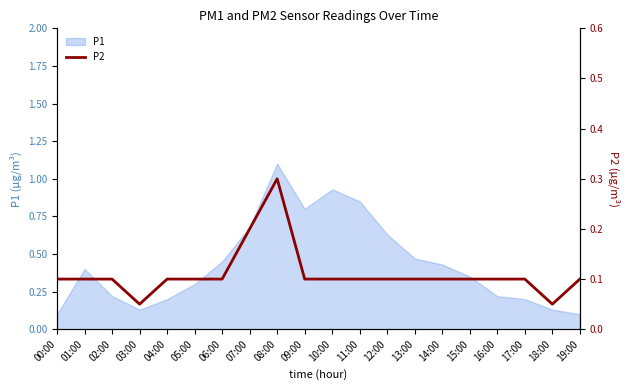

True or false: the data shows 0.1 at 00:00.

True